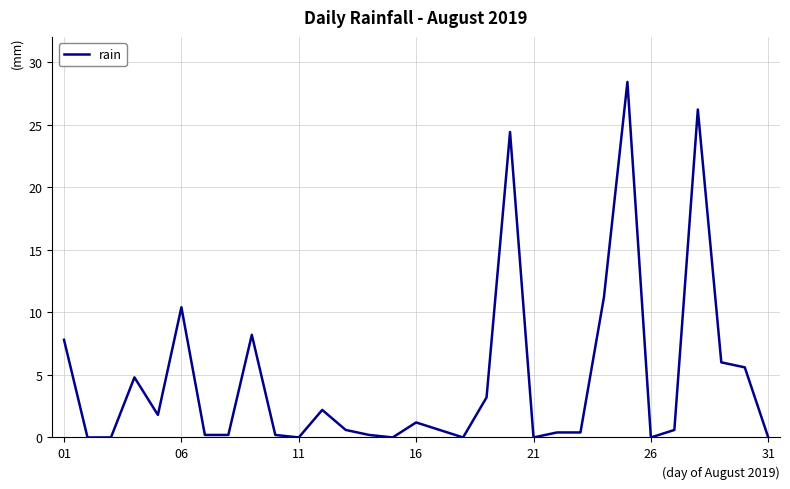

What is the greatest value displayed?

28.4